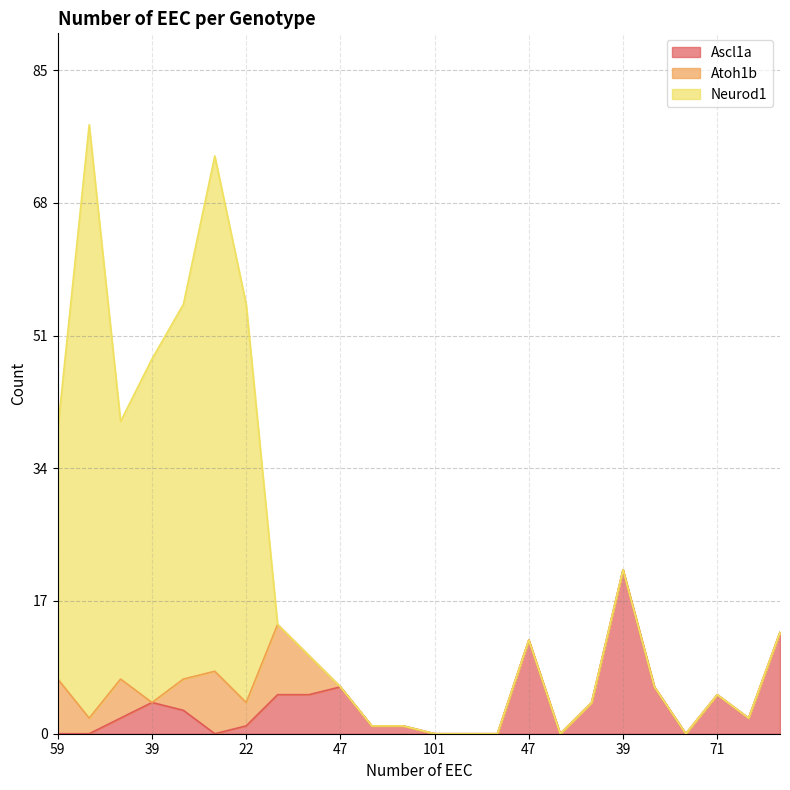

Is it true that Neurod1 equals 0 at 44?

True